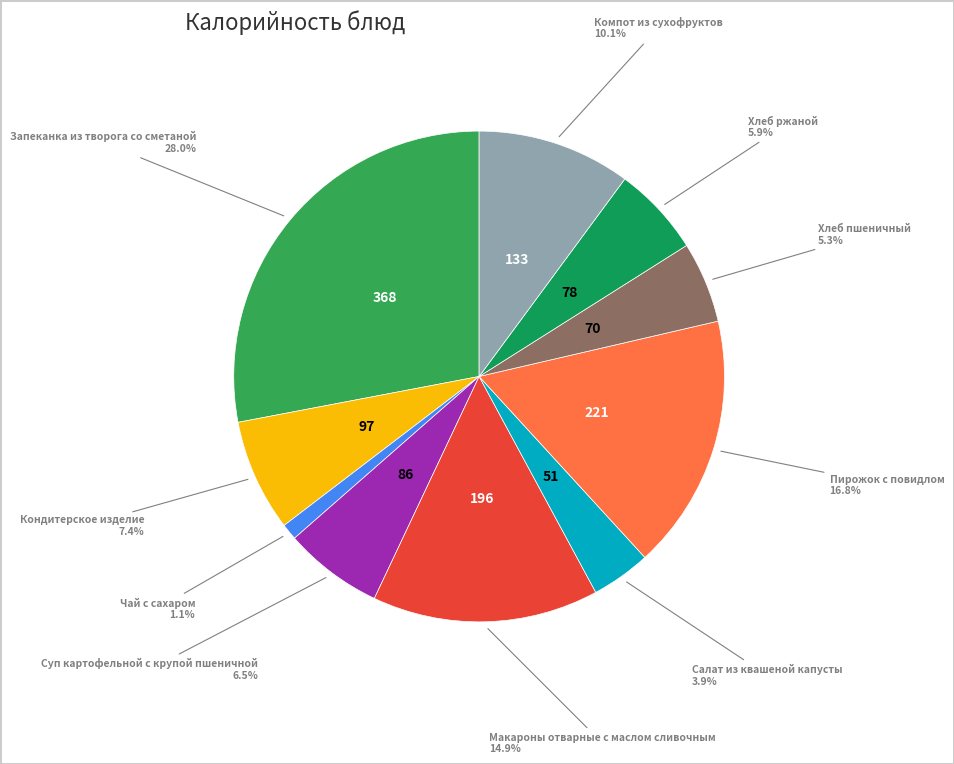

Which slice is the largest?

Запеканка из творога со сметаной